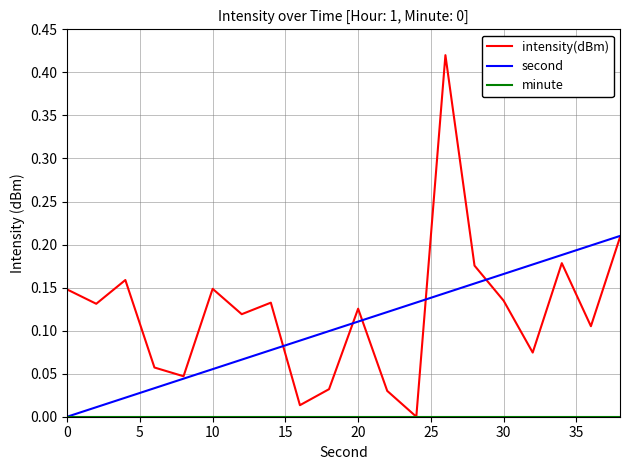

Which series has the widest spread of values?

intensity(dBm)